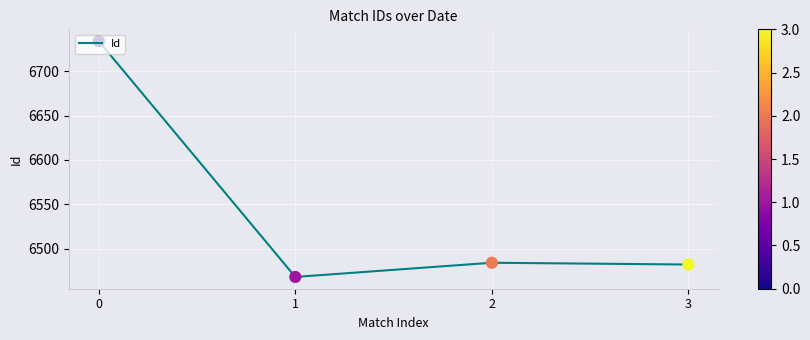

What is the change in value from 0 to 1?

-266